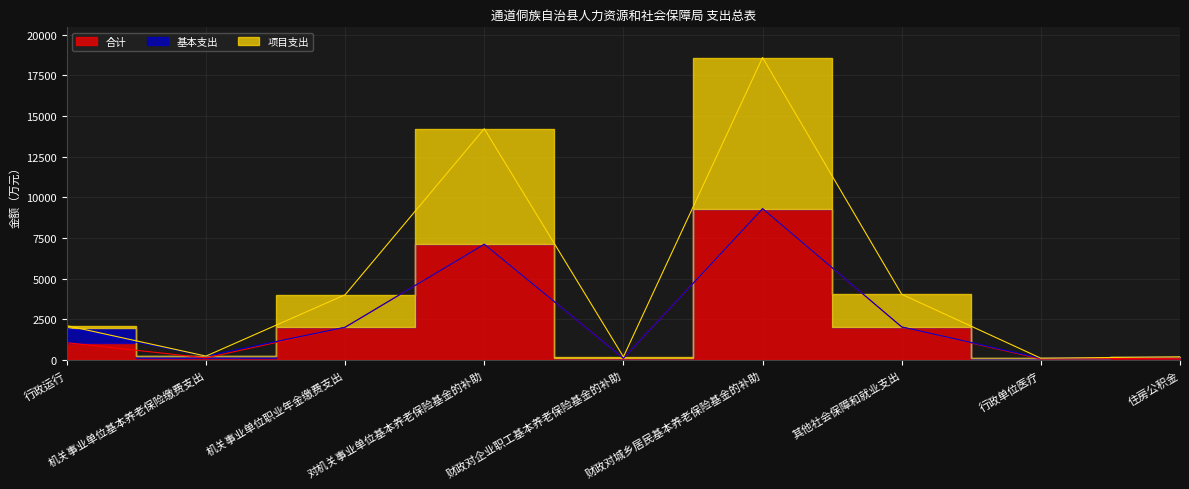

At which category is the sum across all series the highest?

财政对城乡居民基本养老保险基金的补助